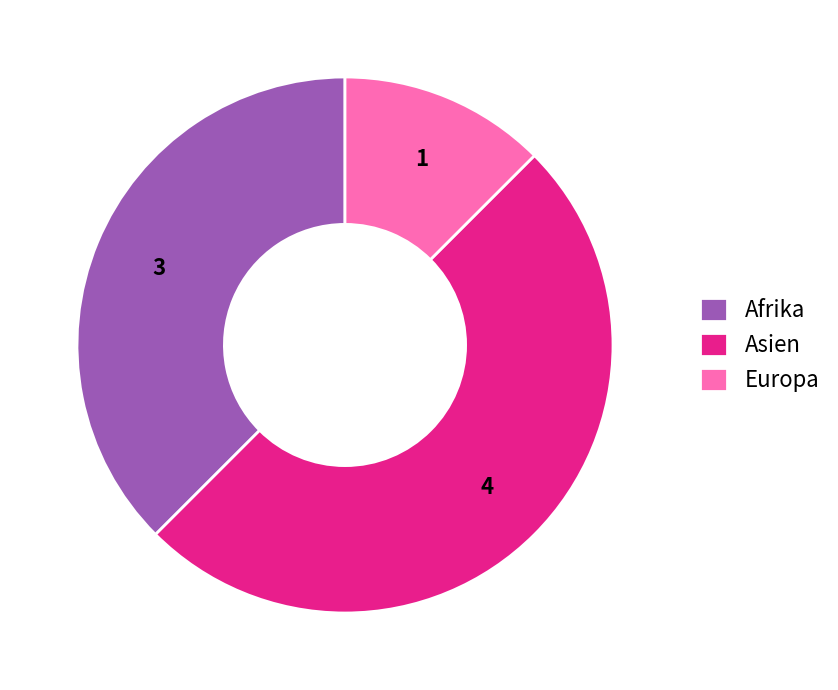

Which slice is the smallest?

Europa